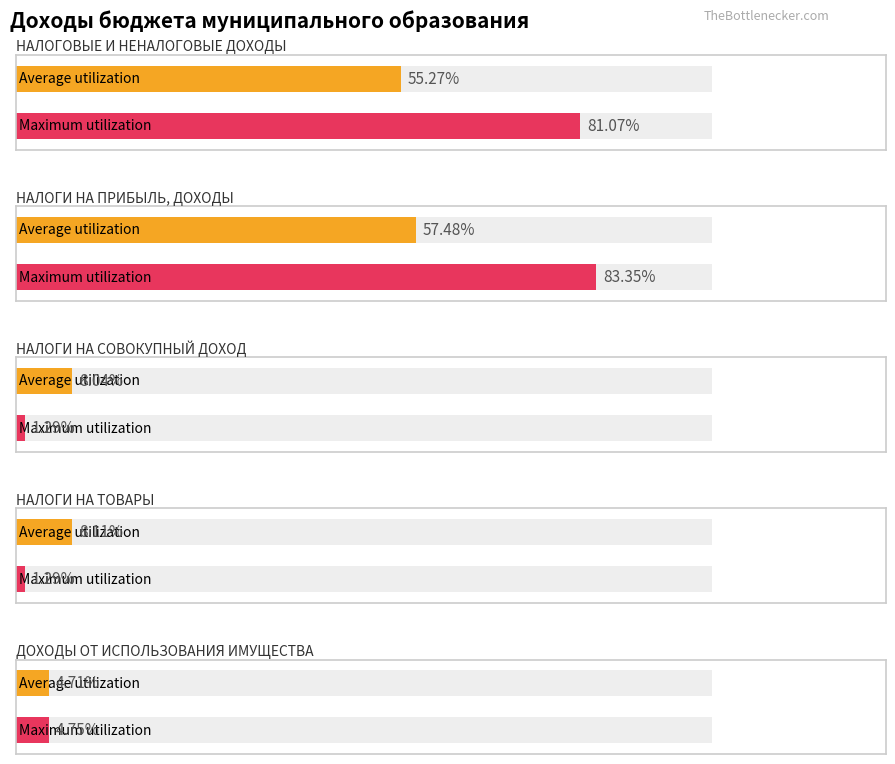

Between НАЛОГИ НА ТОВАРЫ and ДОХОДЫ ОТ ИСПОЛЬЗОВАНИЯ ИМУЩЕСТВА, which series saw the biggest shift?

Maximum utilization